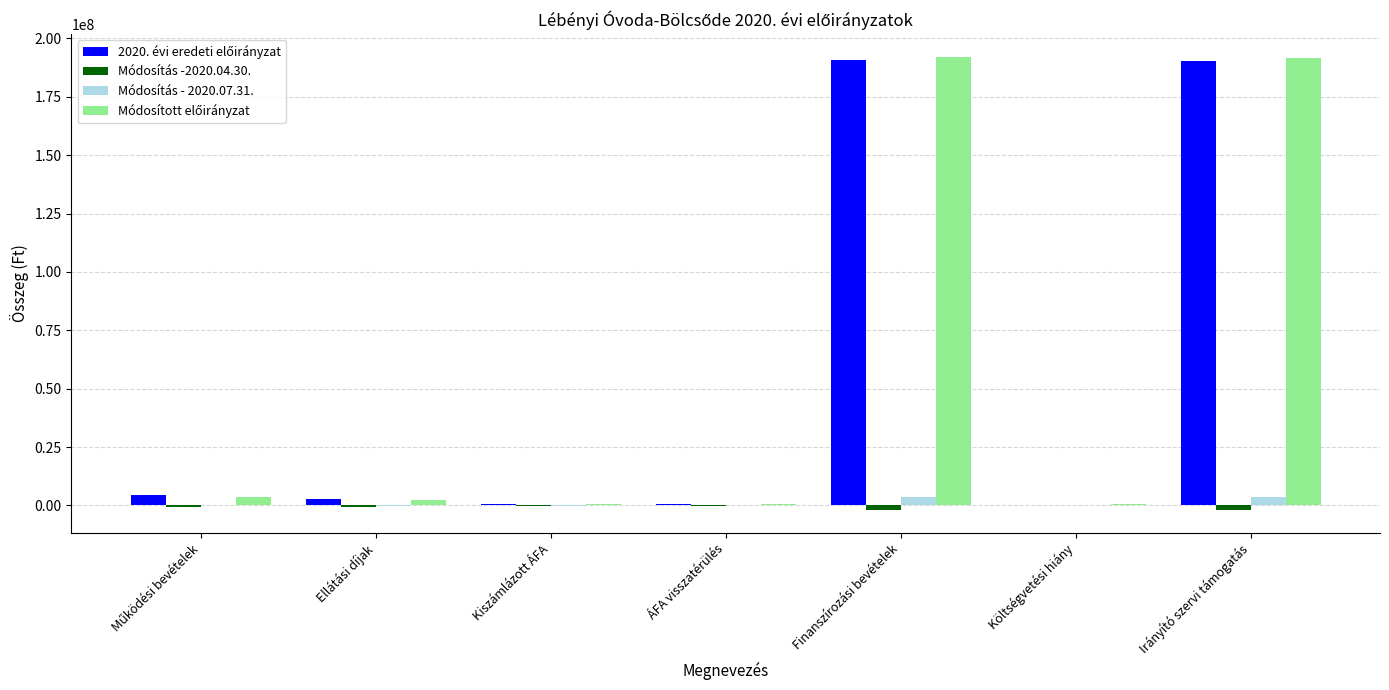

What is the greatest value displayed?

192184510